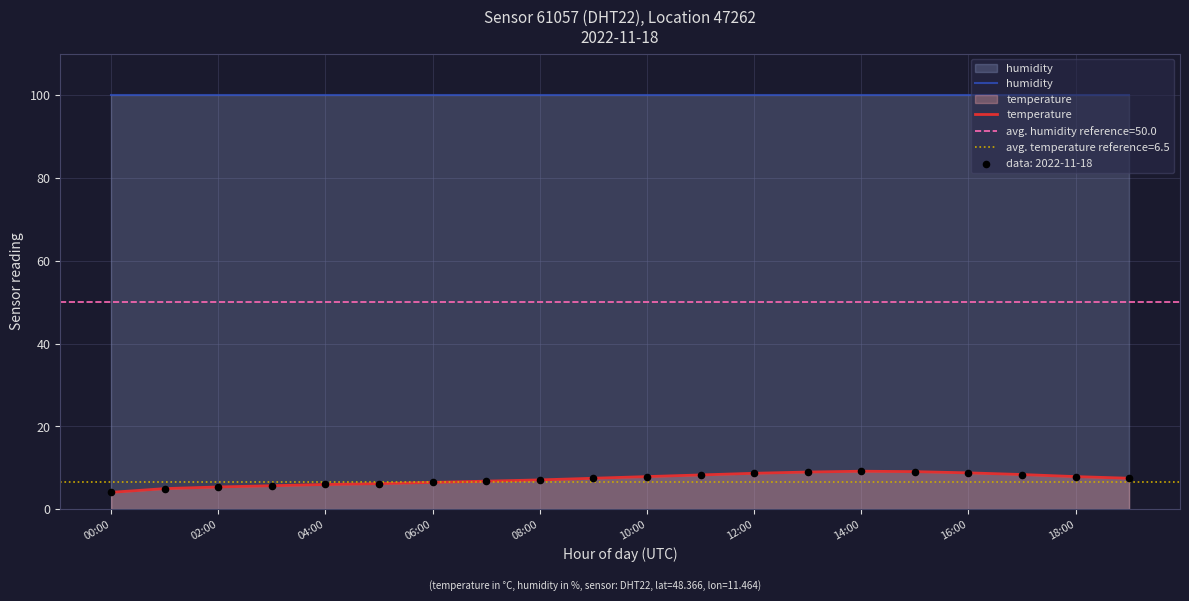

Is it true that humidity equals 99.9 at 04:00?

True